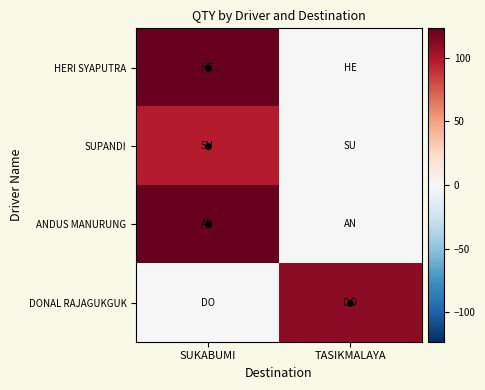

At which category is the sum across all series the highest?

SUKABUMI